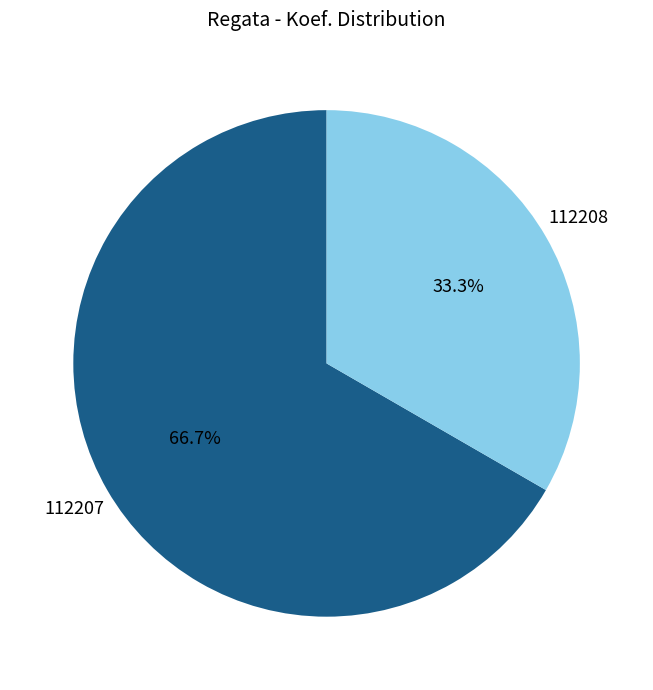

Which slice is the smallest?

112208